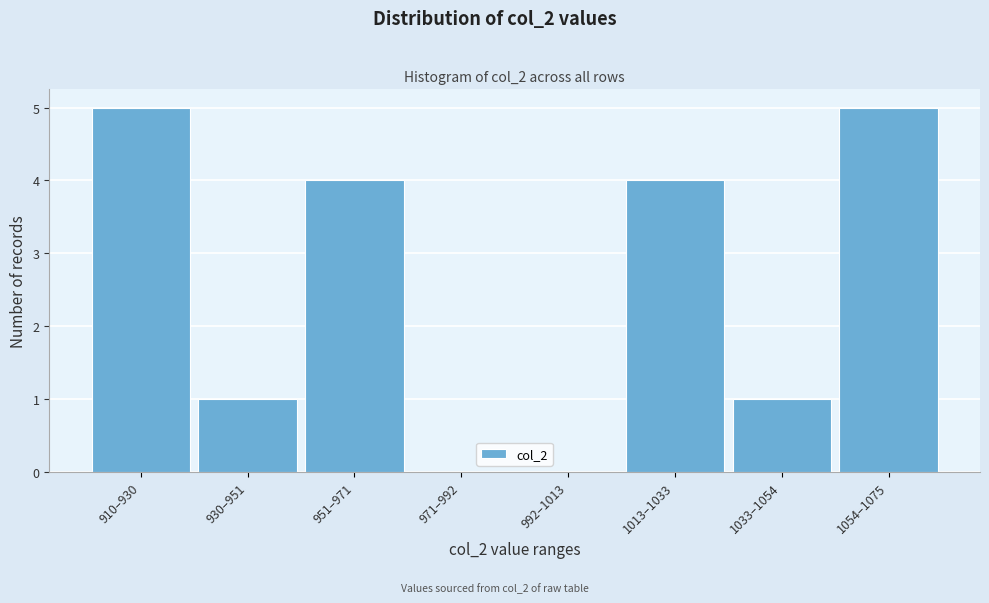

Reading right to left, list all the values displayed in this chart.

1054–1075=5	1033–1054=1	1013–1033=4	992–1013=0	971–992=0	951–971=4	930–951=1	910–930=5